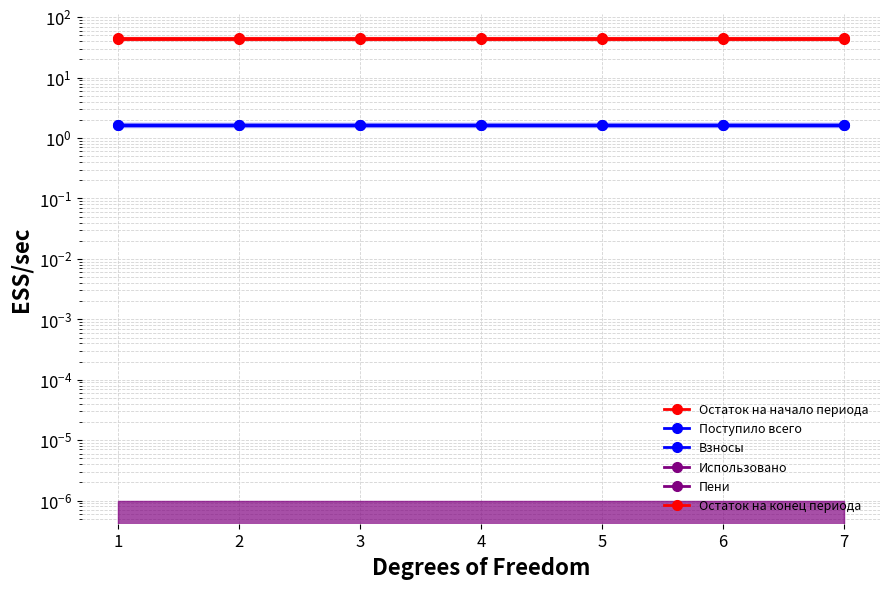

Which series has the widest spread of values?

Остаток на начало периода